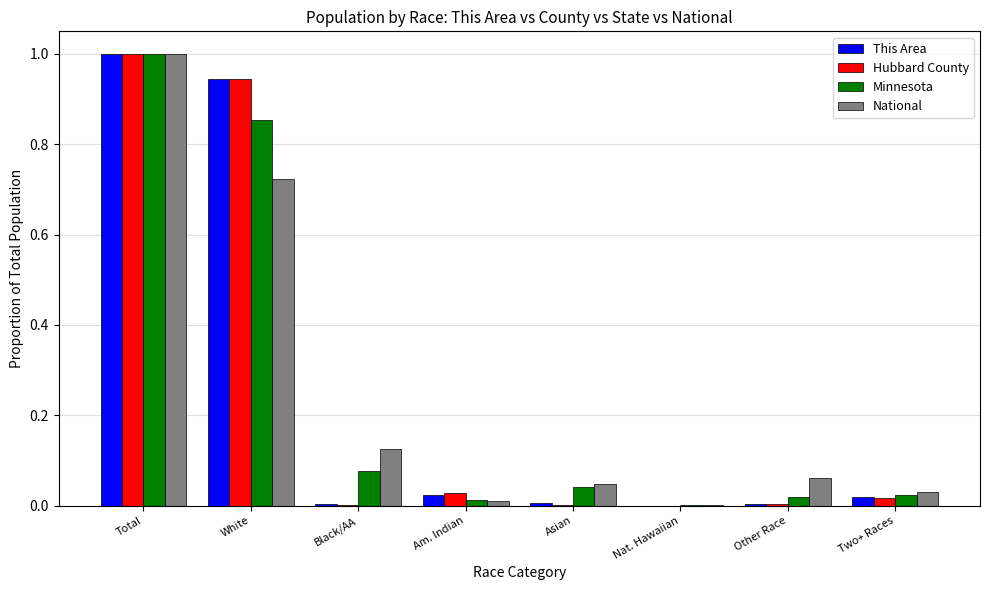

True or false: Hubbard County has a value of 1.0 at Total.

True